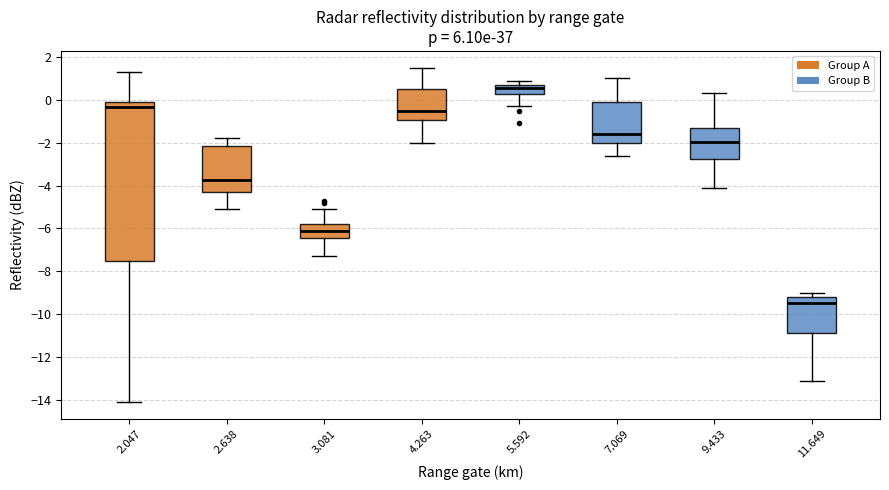

Where does the upper whisker of the box at x = 9.433 end on the y-axis? The values are not printed on the chart, so give them approximately, as read against the axis.

0.4